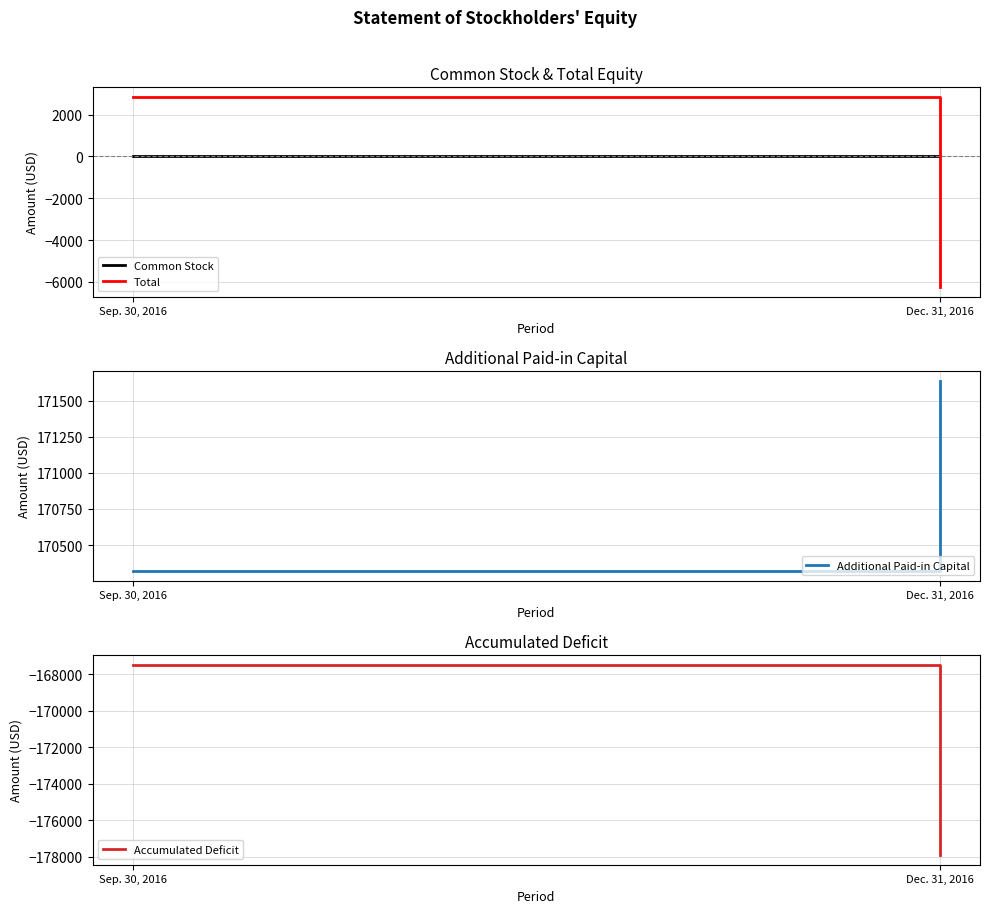

What are all the series names shown in the legend?

Common Stock, Total, Additional Paid-in Capital, Accumulated Deficit